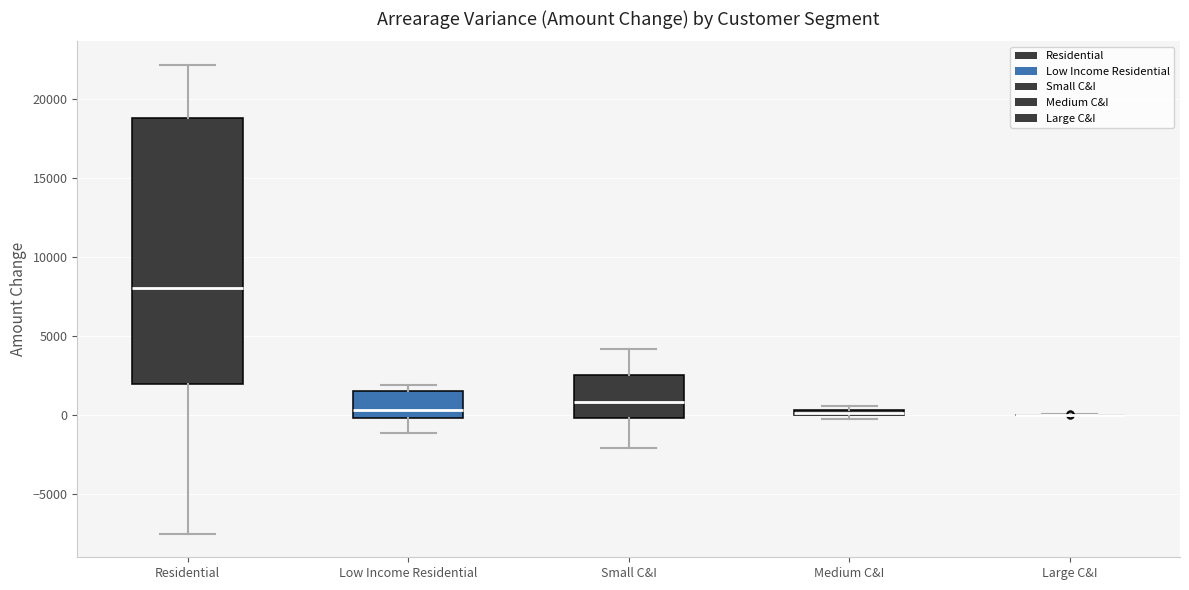

Where is the lower edge of the box for Low Income Residential on the y-axis? The values are not printed on the chart, so give them approximately, as read against the axis.

0